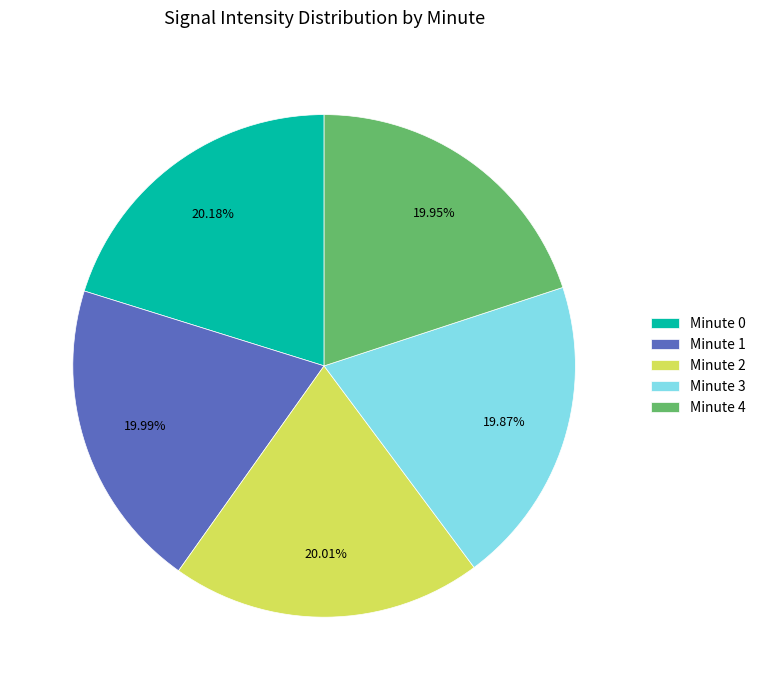

Do Minute 3 and Minute 4 together represent more than half of the pie?

No